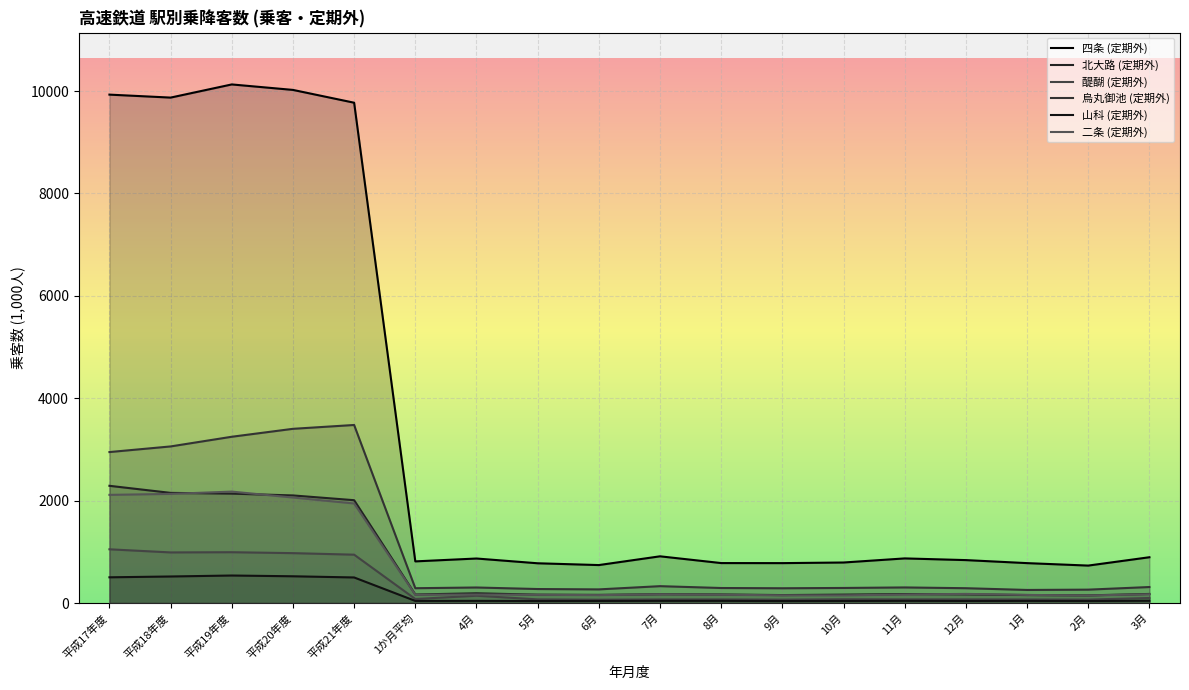

Reading left to right, extract all data points from this chart.

四条 (定期外): 平成17年度=9930	平成18年度=9872	平成19年度=10129	平成20年度=10022	平成21年度=9772	1か月平均=814	4月=870	5月=777	6月=742	7月=913	8月=781	9月=780	10月=792	11月=872	12月=839	1月=780	2月=732	3月=895
北大路 (定期外): 平成17年度=2290	平成18年度=2152	平成19年度=2137	平成20年度=2102	平成21年度=2009	1か月平均=167	4月=191	5月=164	6月=160	7月=173	8月=168	9月=156	10月=165	11月=176	12月=170	1月=157	2月=150	3月=178
醍醐 (定期外): 平成17年度=1050	平成18年度=989	平成19年度=993	平成20年度=975	平成21年度=945	1か月平均=79	4月=143	5月=72	6月=66	7月=71	8月=71	9月=67	10月=74	11月=72	12月=72	1月=70	2月=68	3月=99
烏丸御池 (定期外): 平成17年度=2949	平成18年度=3059	平成19年度=3248	平成20年度=3403	平成21年度=3478	1か月平均=290	4月=304	5月=274	6月=267	7月=330	8月=294	9月=289	10月=295	11月=305	12月=290	1月=256	2月=262	3月=313
山科 (定期外): 平成17年度=503	平成18年度=519	平成19年度=538	平成20年度=523	平成21年度=500	1か月平均=42	4月=43	5月=40	6月=41	7月=43	8月=43	9月=39	10月=41	11月=43	12月=41	1月=42	2月=40	3月=45
二条 (定期外): 平成17年度=2113	平成18年度=2132	平成19年度=2177	平成20年度=2061	平成21年度=1945	1か月平均=162	4月=167	5月=161	6月=155	7月=171	8月=163	9月=151	10月=150	11月=167	12月=179	1月=159	2月=148	3月=172